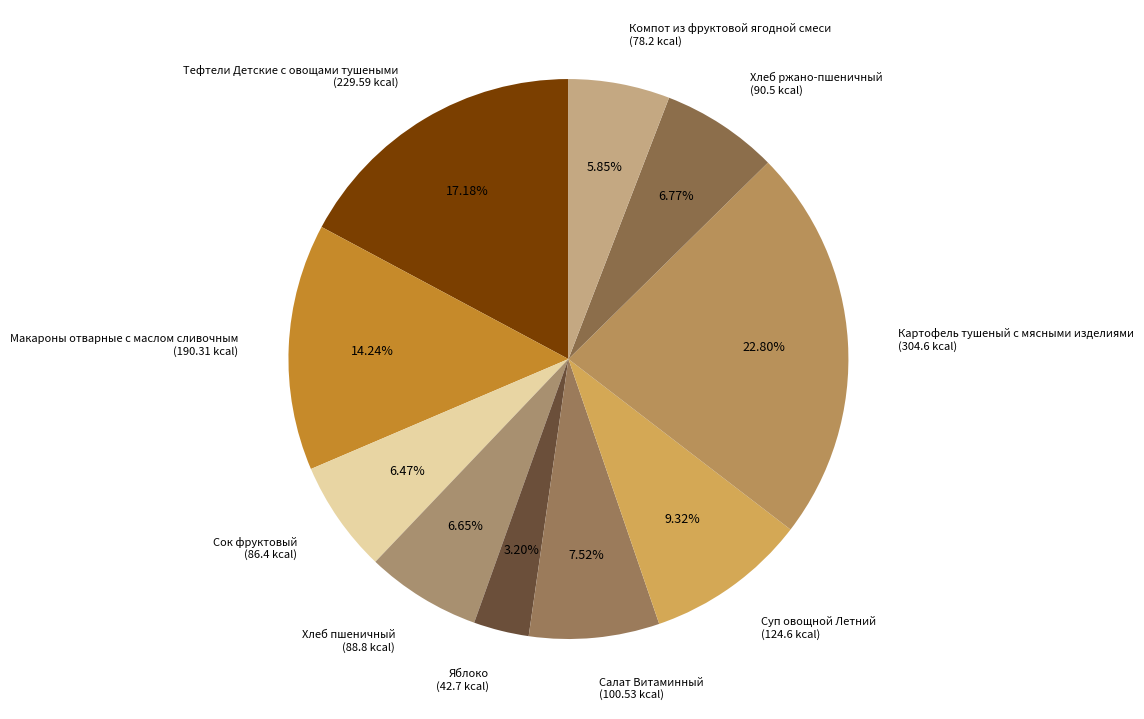

How much of the chart is everything except Салат Витаминный?

92.5%